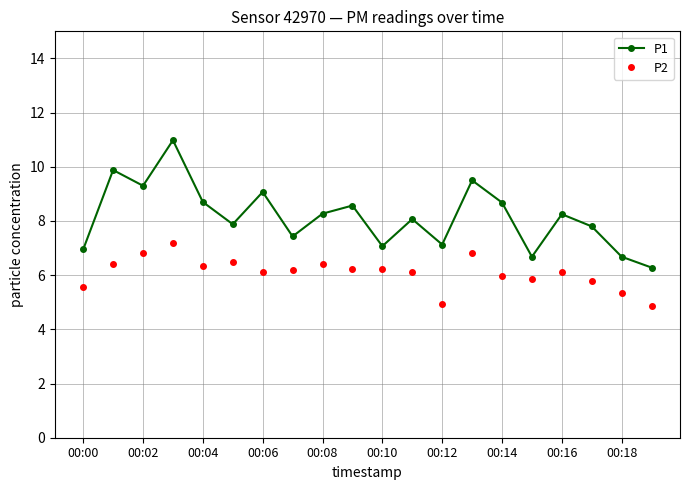

Which series has the largest total across all categories?

P1